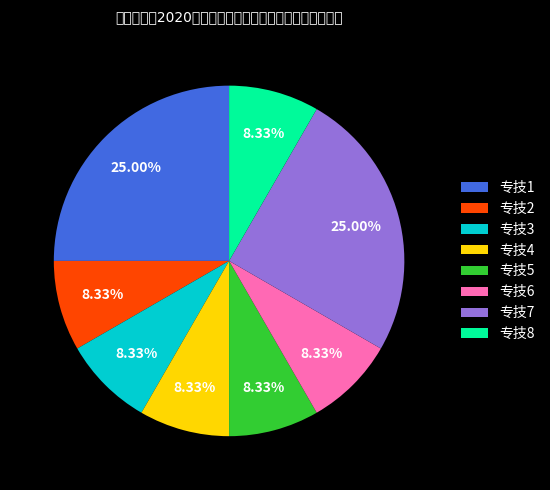

How many slices are in this pie chart?

8